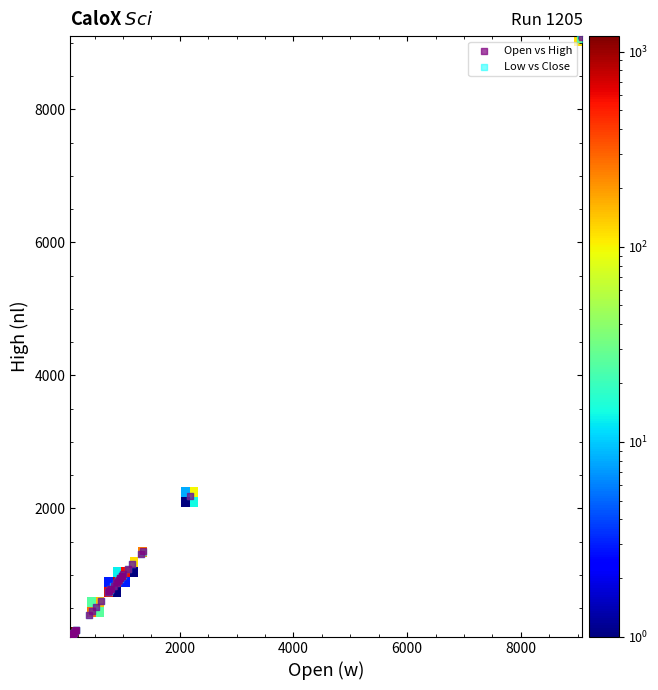

What are all the series names shown in the legend?

Open vs High, Low vs Close